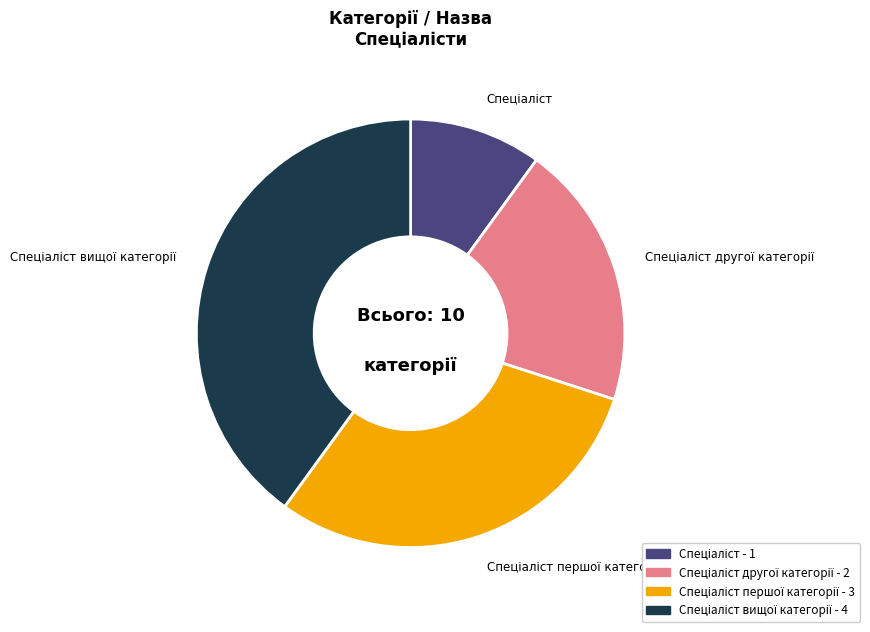

Is there any slice that represents more than half of the pie?

No